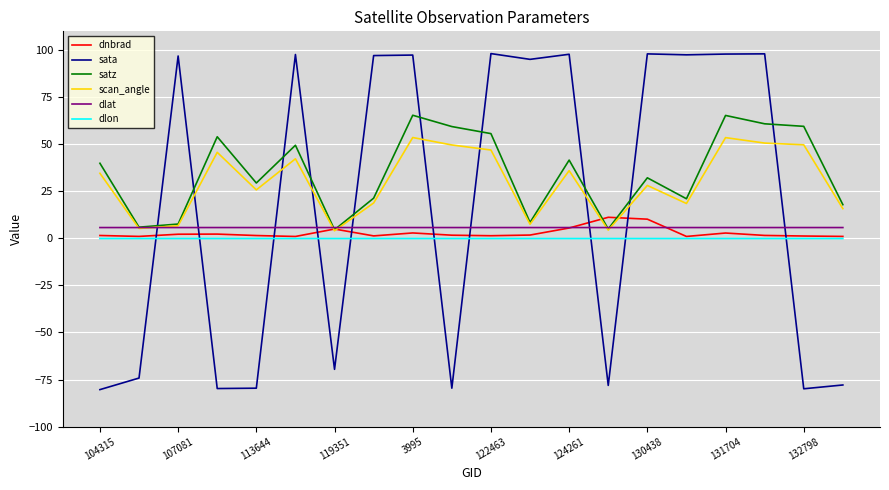

What is the highest value of the scan_angle series?

53.6